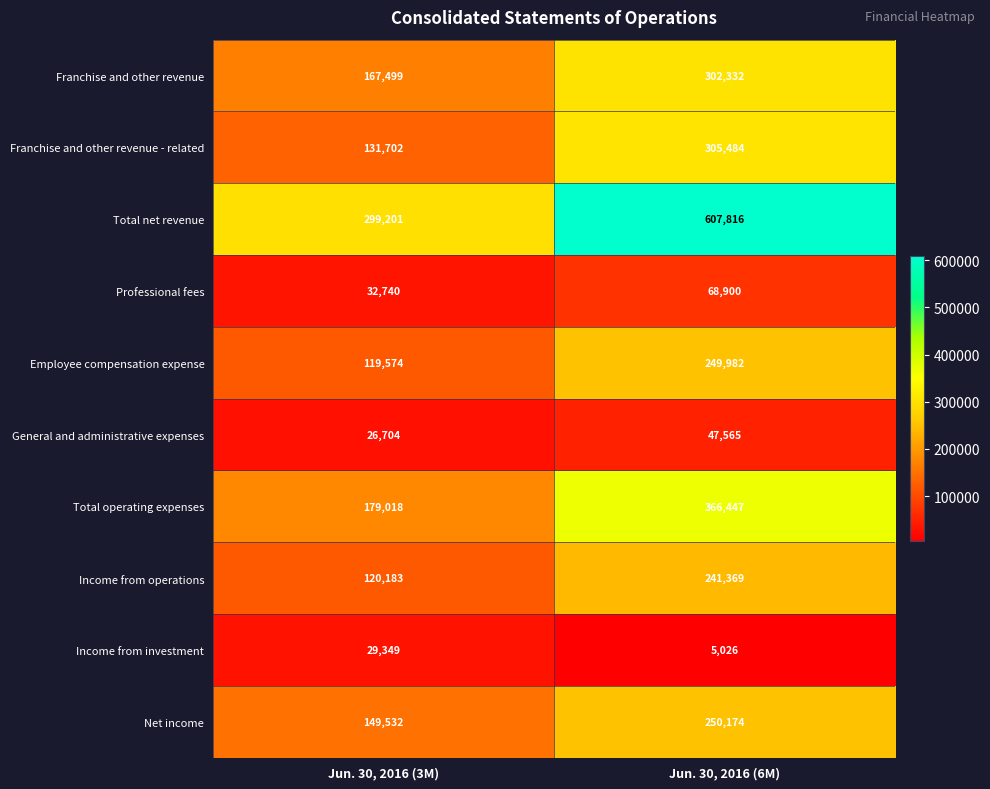

Which series has the largest range (max minus min)?

Total net revenue